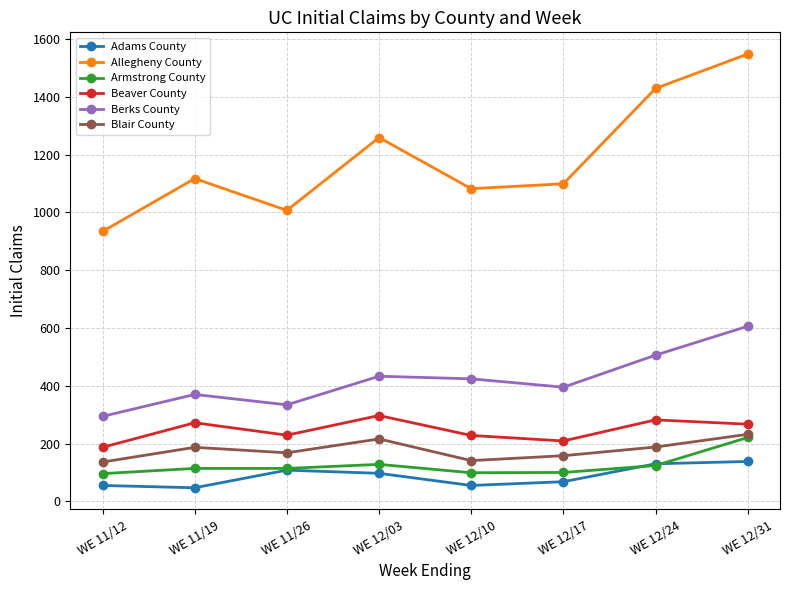

What is the average value of the Blair County series?

178